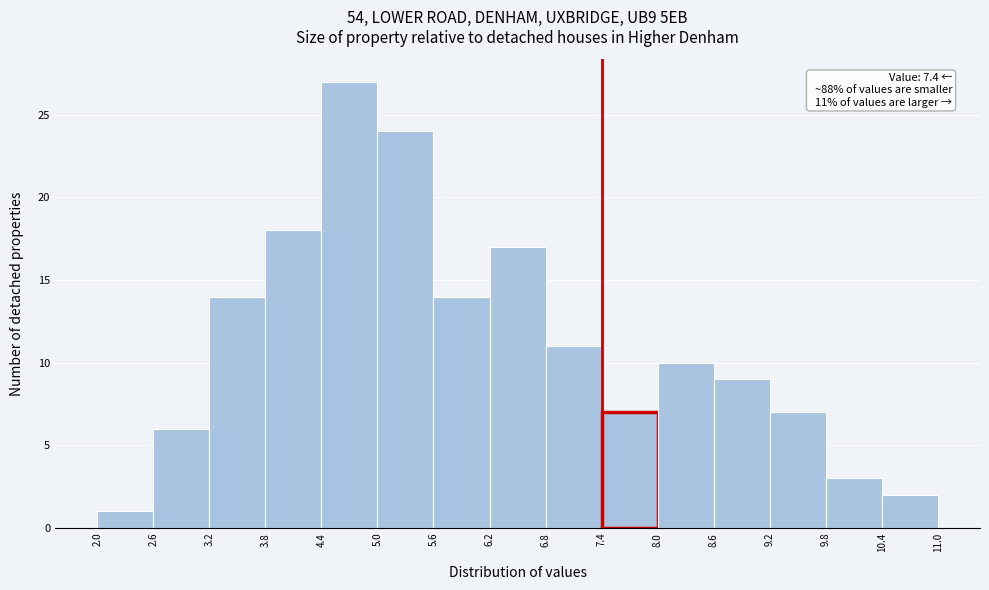

Over which range of the x-axis is the bar tallest?

4.4 to 5.0